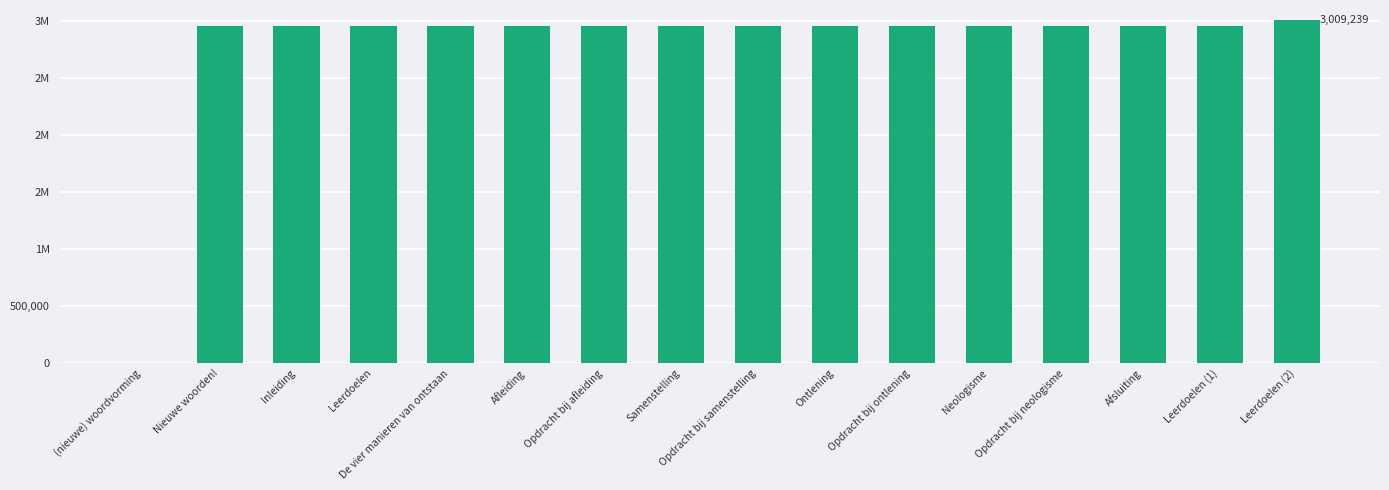

What is the label of the 9th bar from the left?

Opdracht bij samenstelling